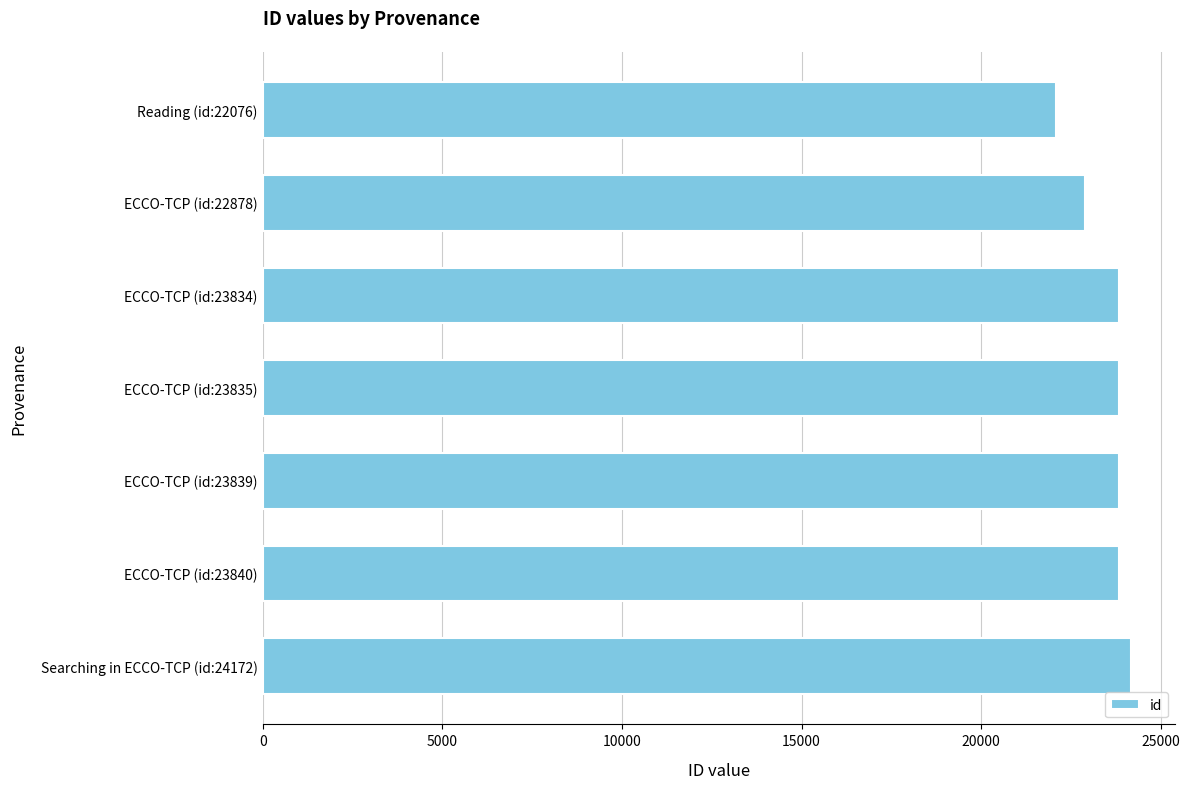

What is the difference between the second highest and minimum values?

1764